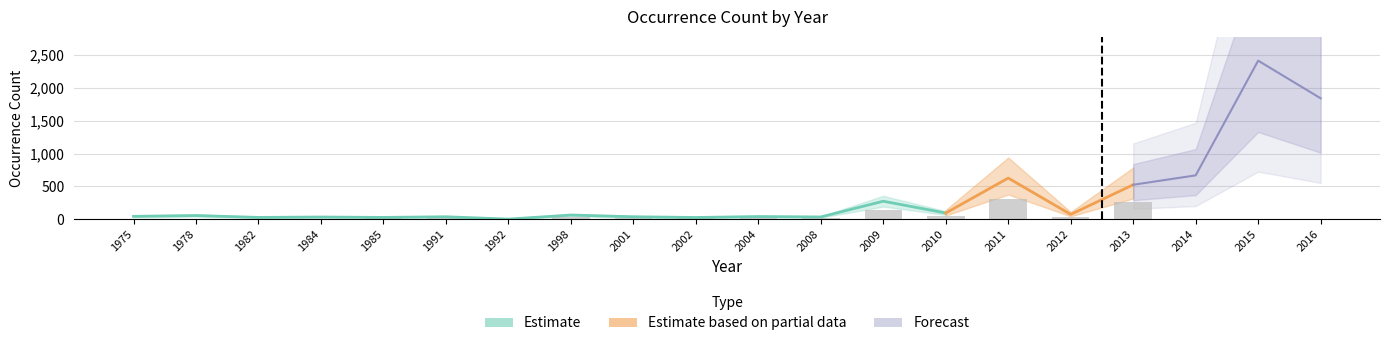

Reading left to right, what are all the values shown in this chart?

43	56	27	33	27	37	1	63	37	26	40	34	274	94	627	73	525	668	2417	1843